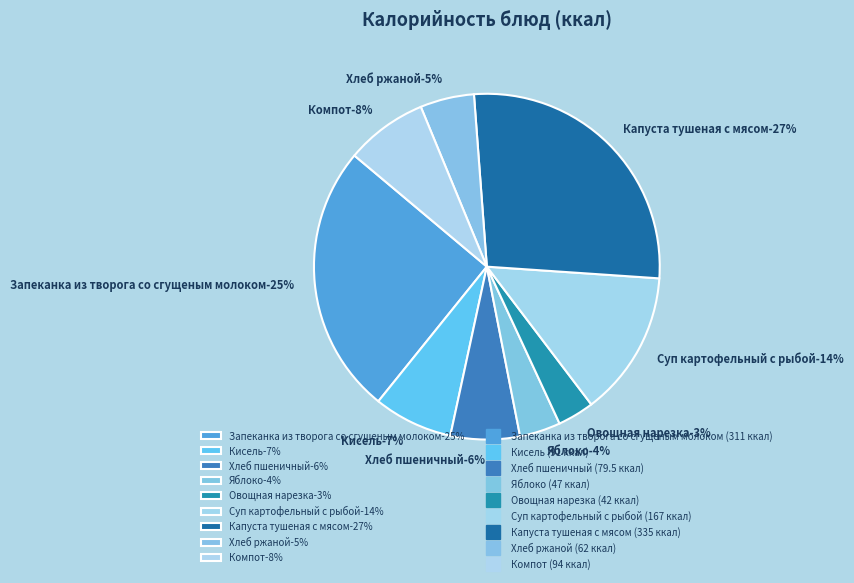

To the nearest percent, what is the difference between the largest and smallest slice percentages?

24%